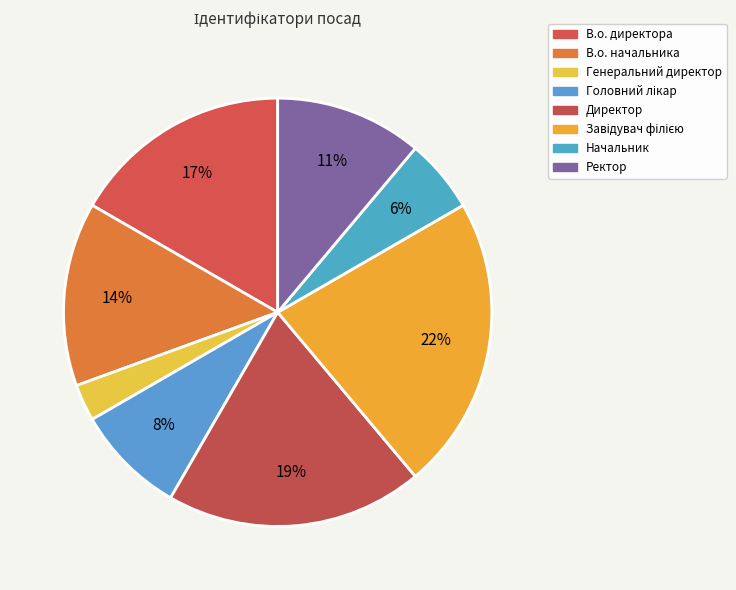

Is there a majority slice in this chart?

No